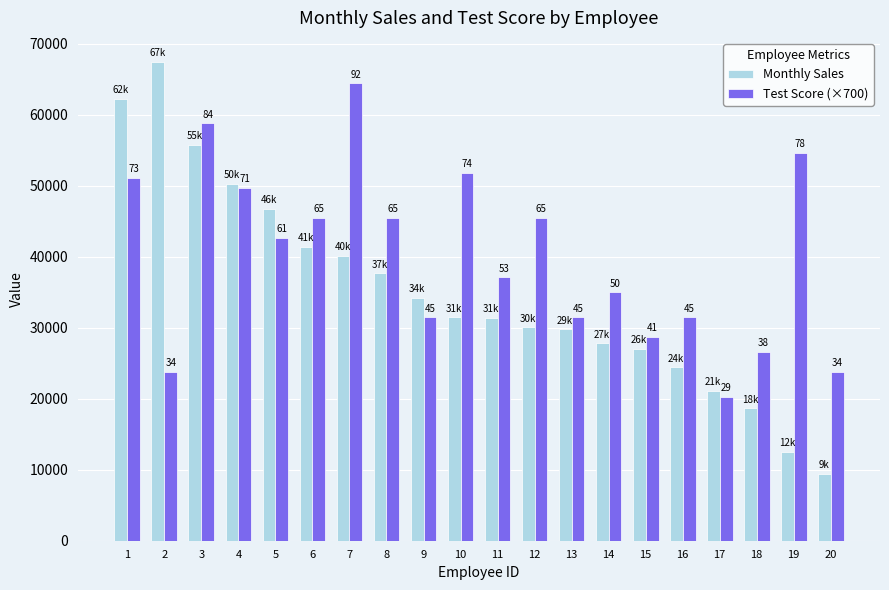

What is the total value across all series at 10?

83298